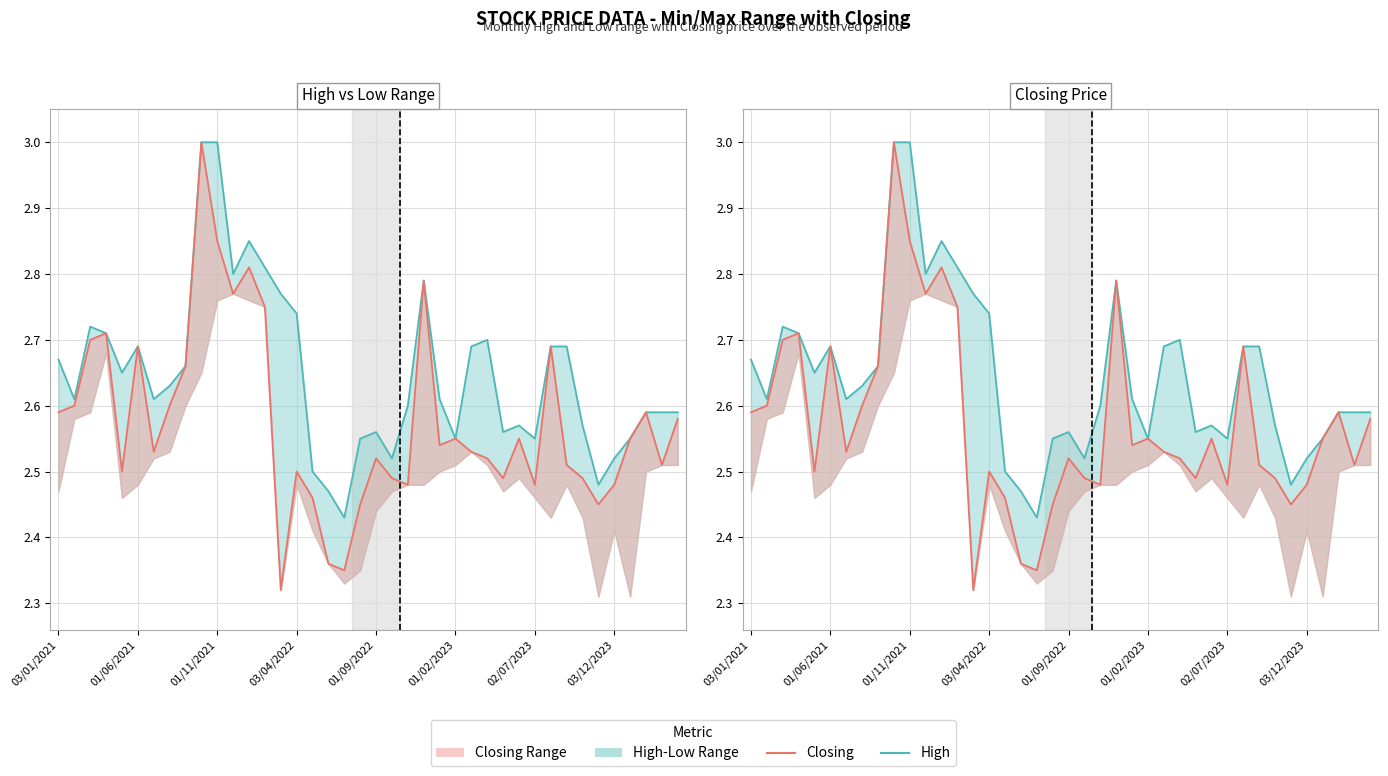

Is it true that Closing equals 2.5 at 19?

True